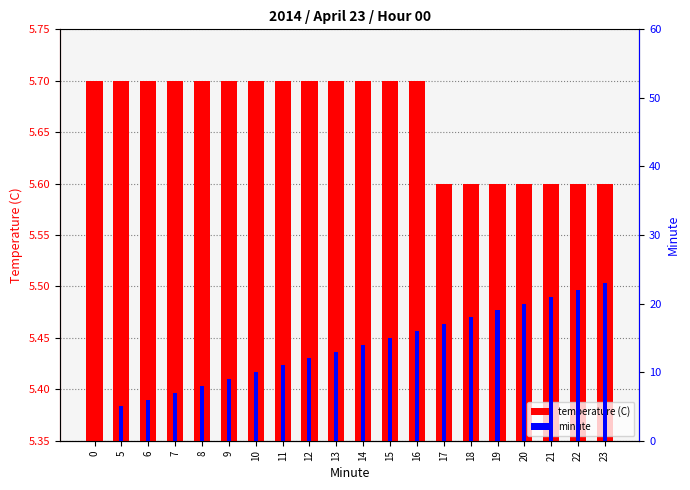

What is the total value across all series at 19?

24.6